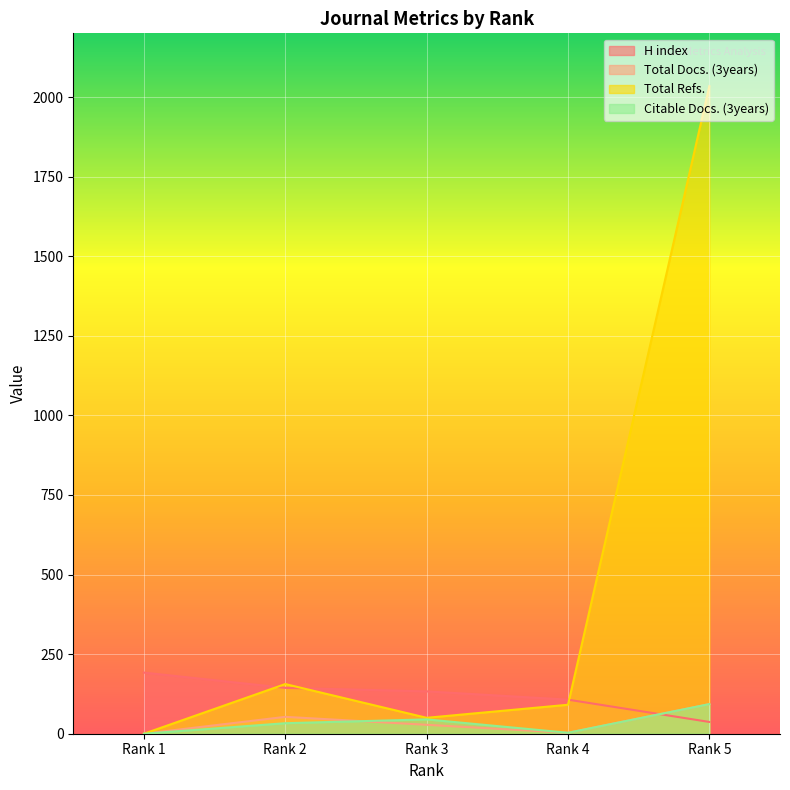

What is the average value of the H index series?

123